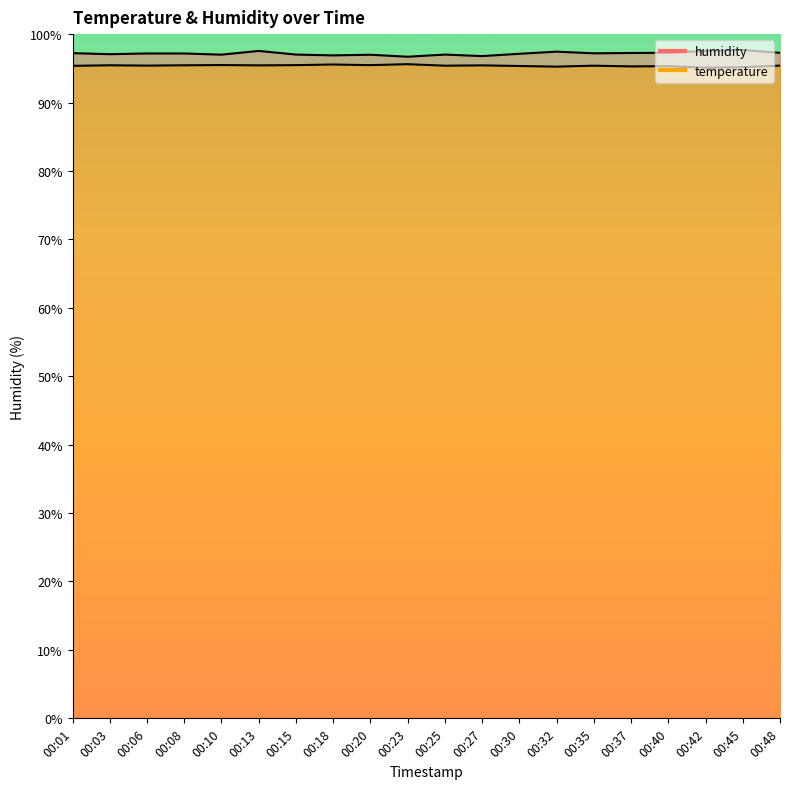

Which series changed the most between 00:45 and 00:48?

humidity